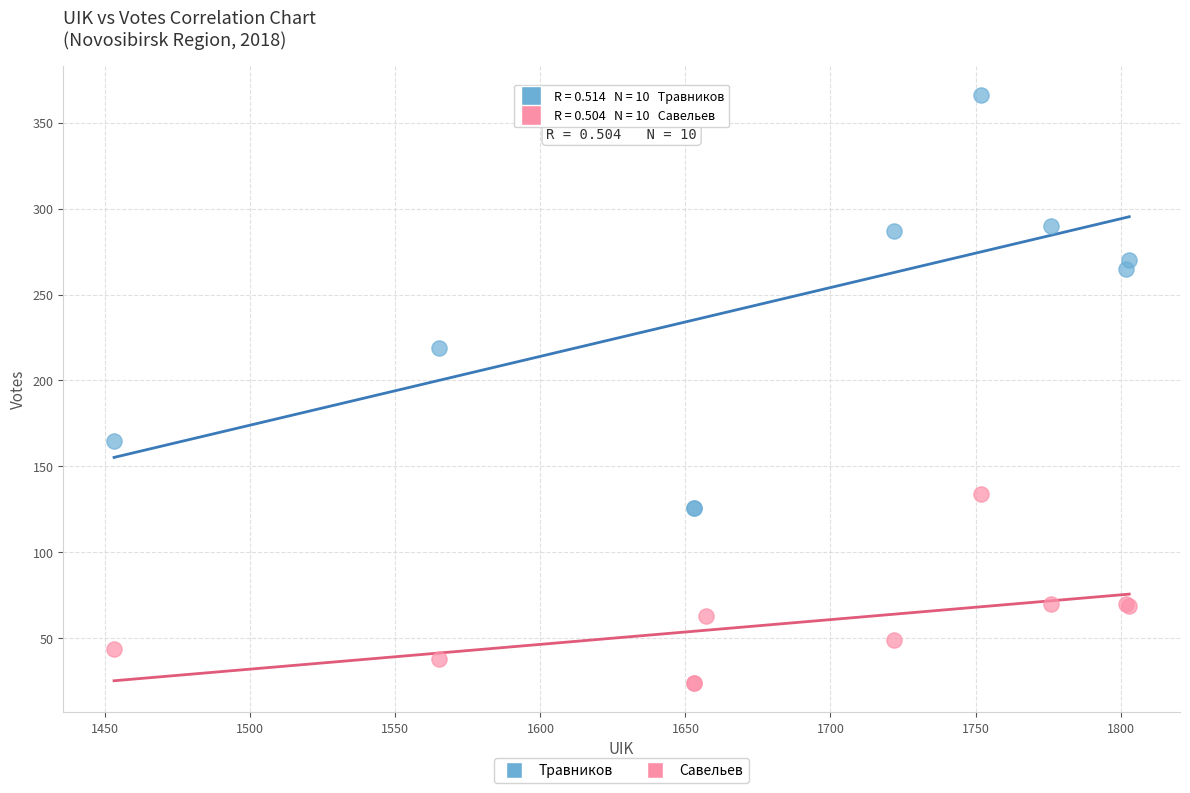

Across all series, what Y value is closest to 195?

219